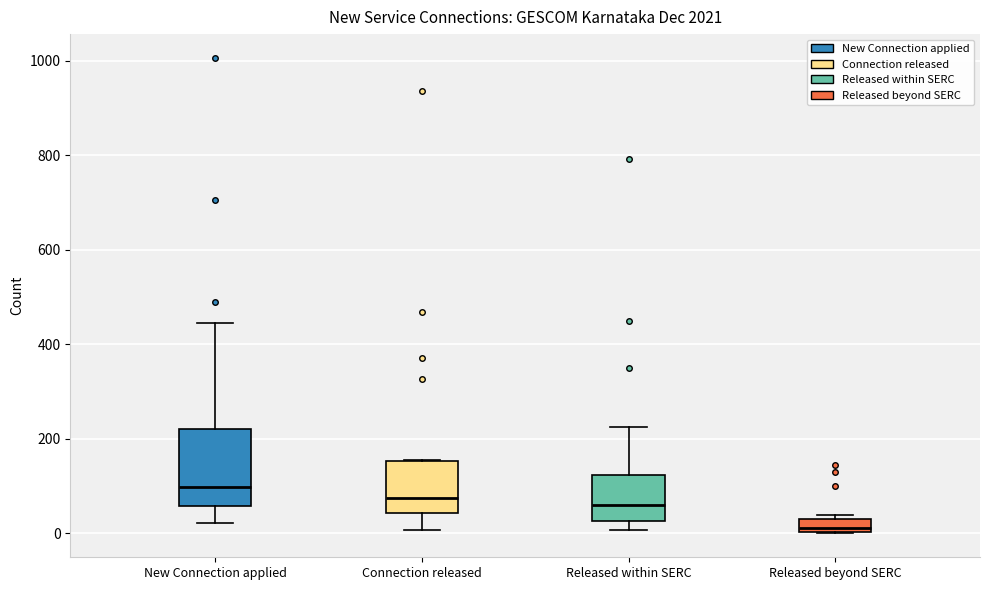

Where does the median line of the box for Connection released sit on the y-axis? The values are not printed on the chart, so give them approximately, as read against the axis.

80